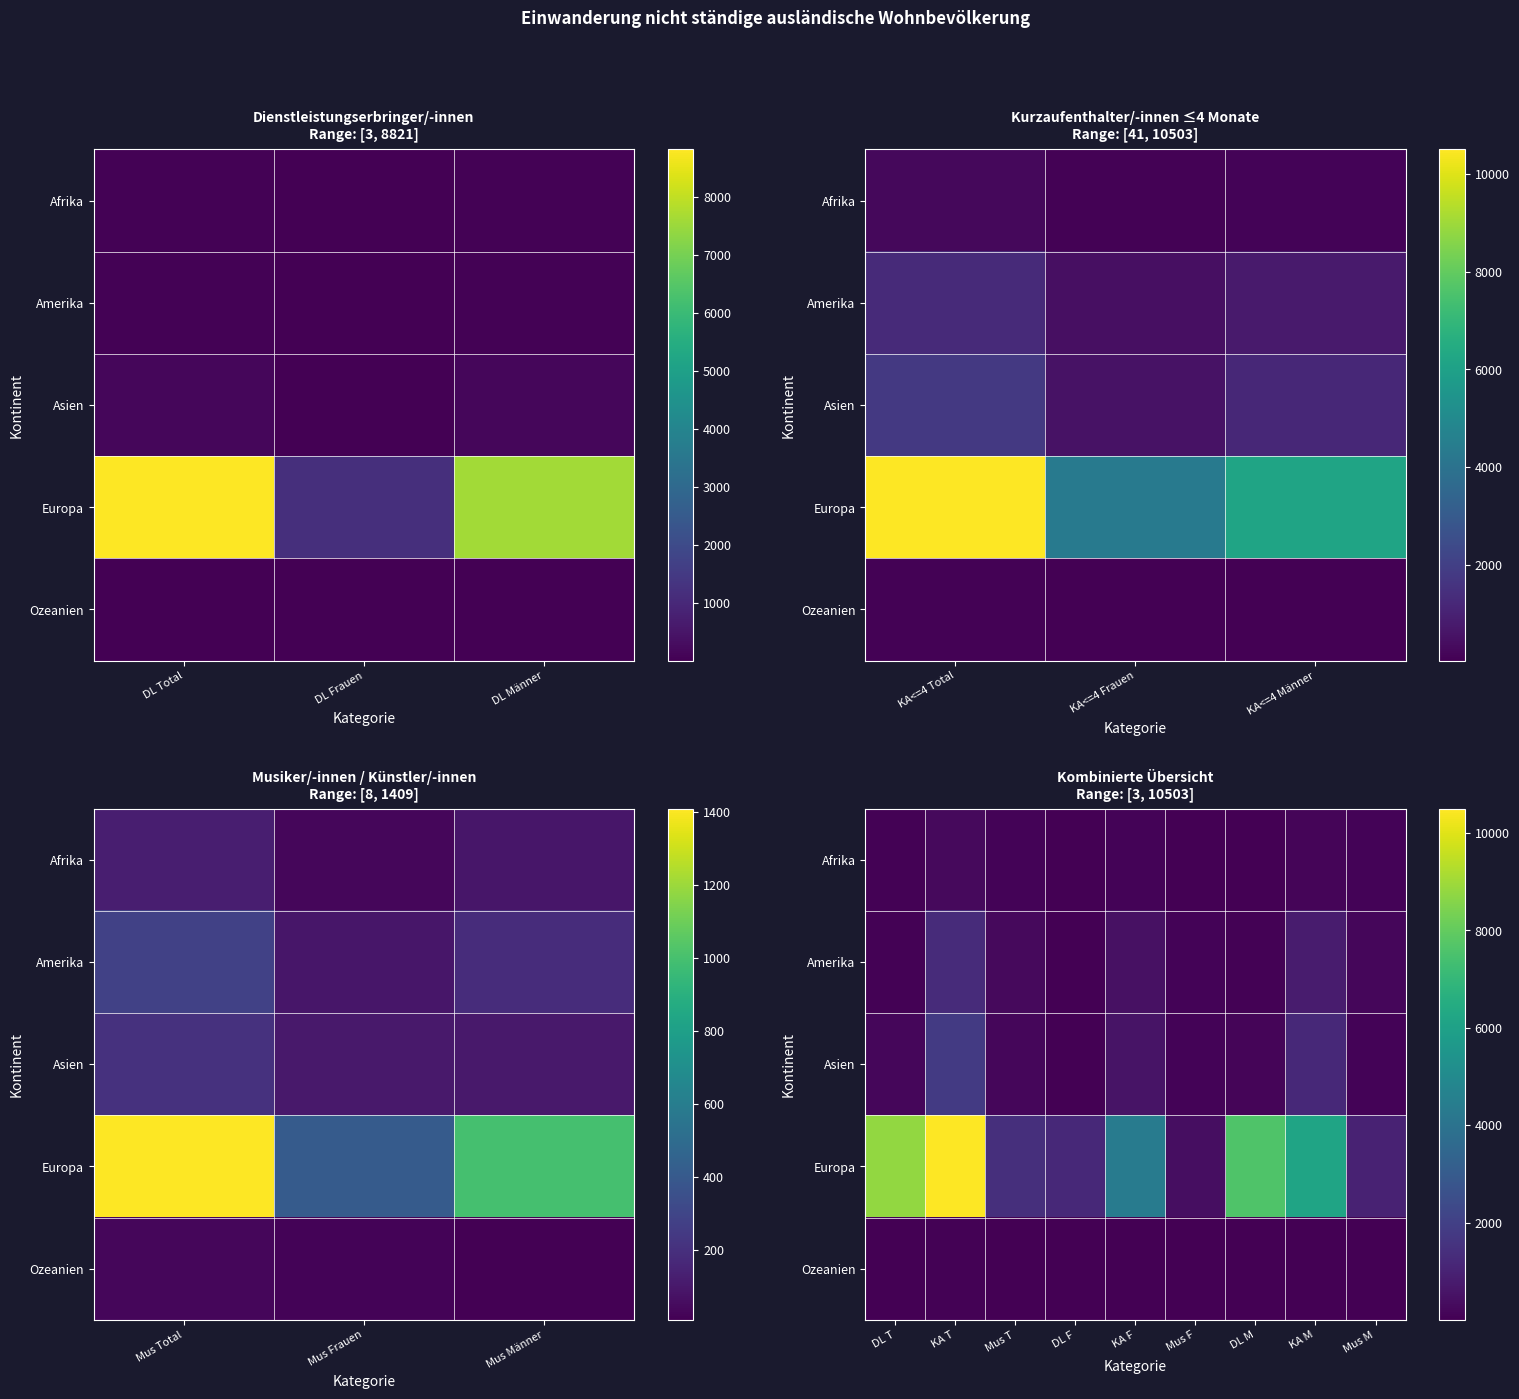

Which series has the widest spread of values?

Europa